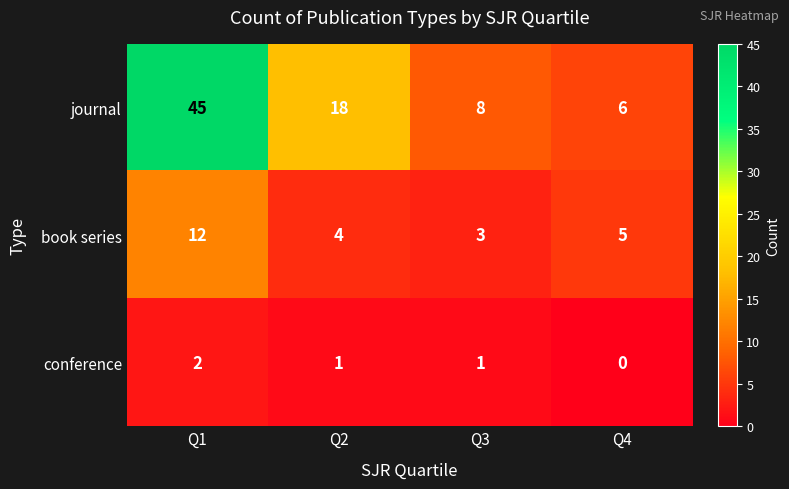

Which series has the largest range (max minus min)?

journal